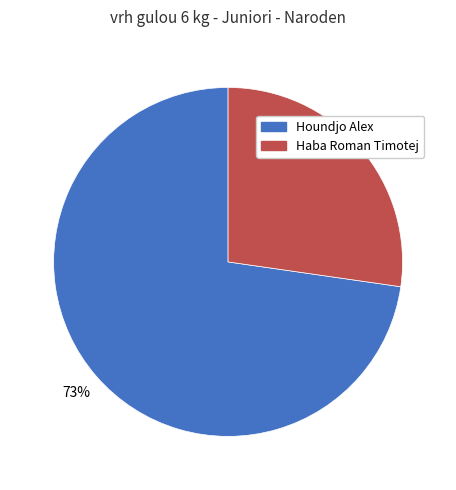

Which slice represents more than half of the pie?

Houndjo Alex